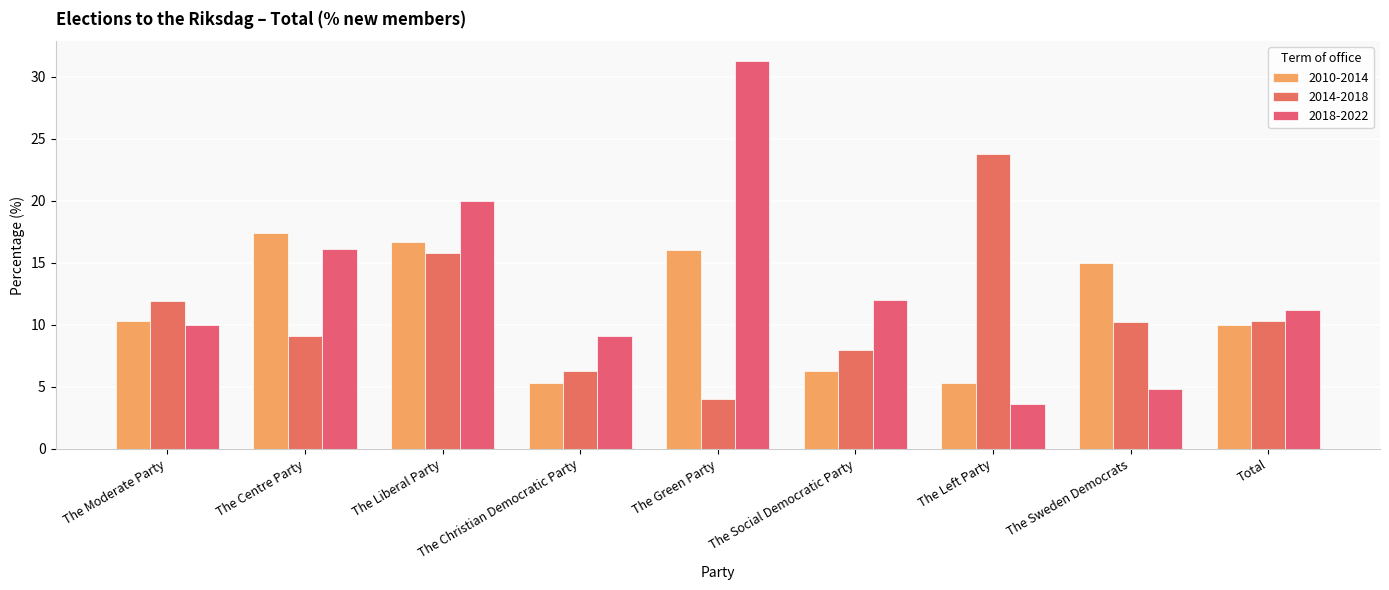

Reading left to right, transcribe all the data shown in this chart.

2010-2014: 10.3	17.4	16.7	5.3	16.0	6.3	5.3	15.0	10.0
2014-2018: 11.9	9.1	15.8	6.3	4.0	8.0	23.8	10.2	10.3
2018-2022: 10.0	16.1	20.0	9.1	31.3	12.0	3.6	4.8	11.2